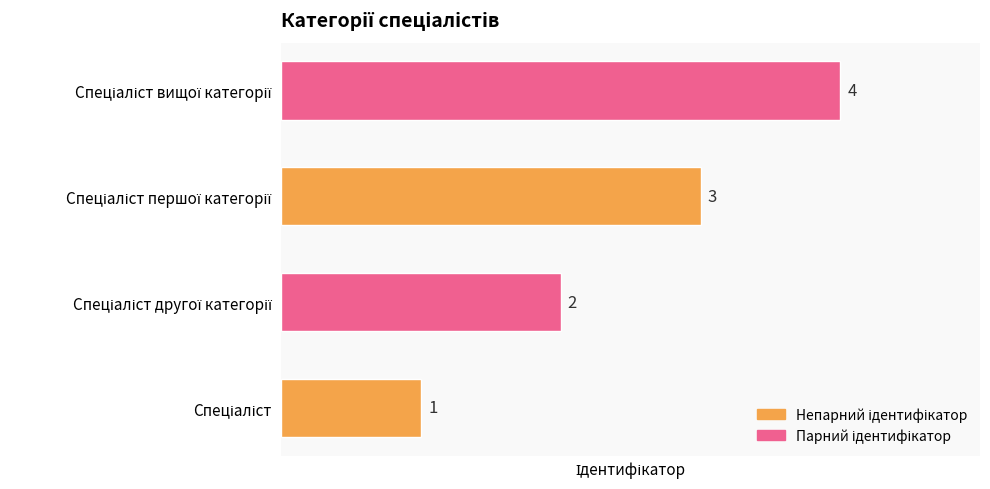

What is the maximum value shown in the chart?

4